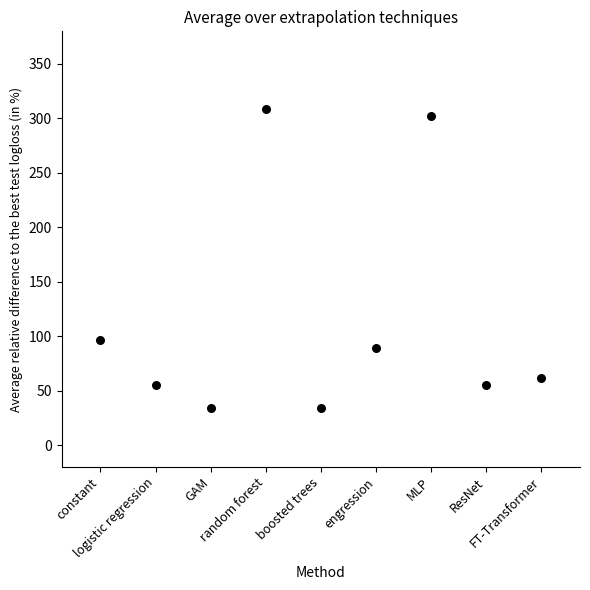

What is the average Y value?

115.1